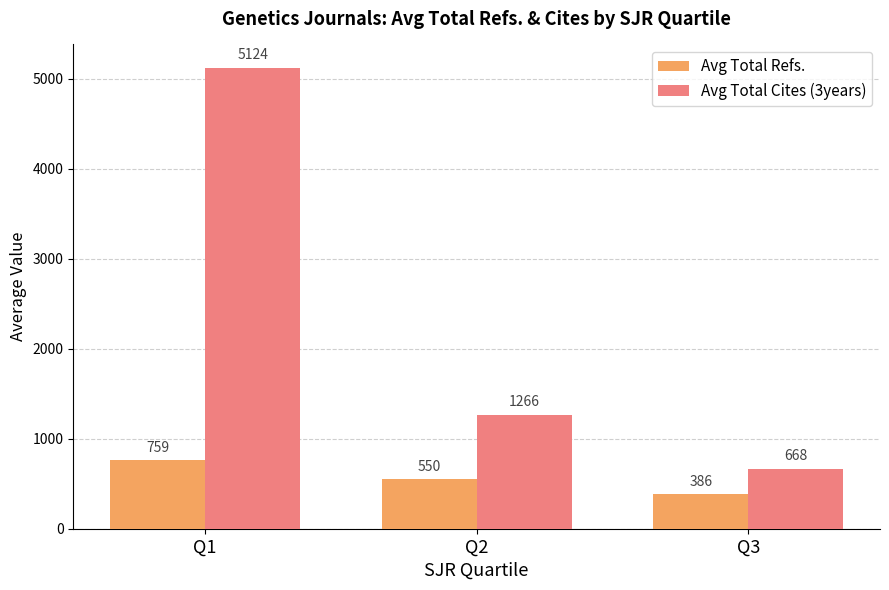

Is the value of Avg Total Refs. at Q3 greater than the value of Avg Total Cites (3years) at Q3?

No